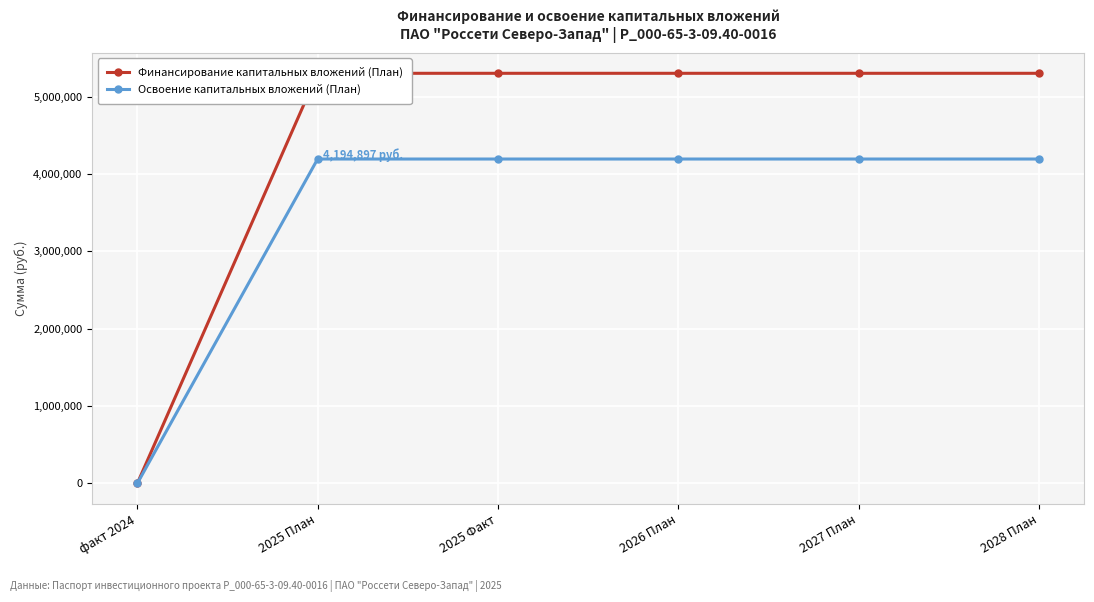

Which category has the highest value in the Освоение капитальных вложений (План) series?

2025 План